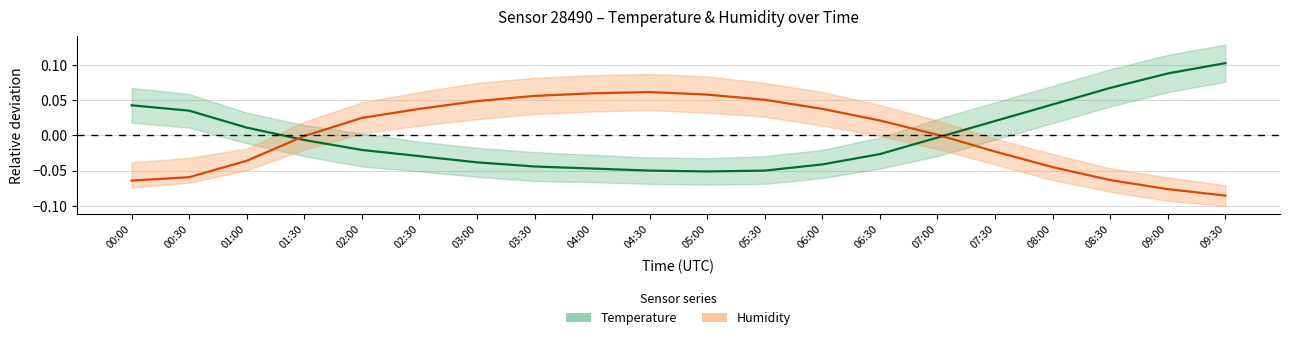

What is the maximum value shown in the chart?

0.1